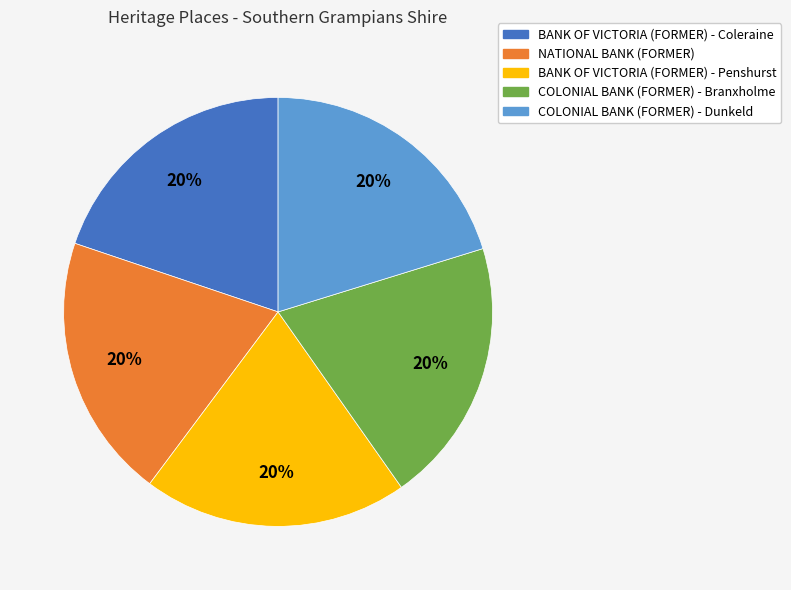

To the nearest percent, what percentage of the pie is BANK OF VICTORIA (FORMER) - Coleraine?

20%